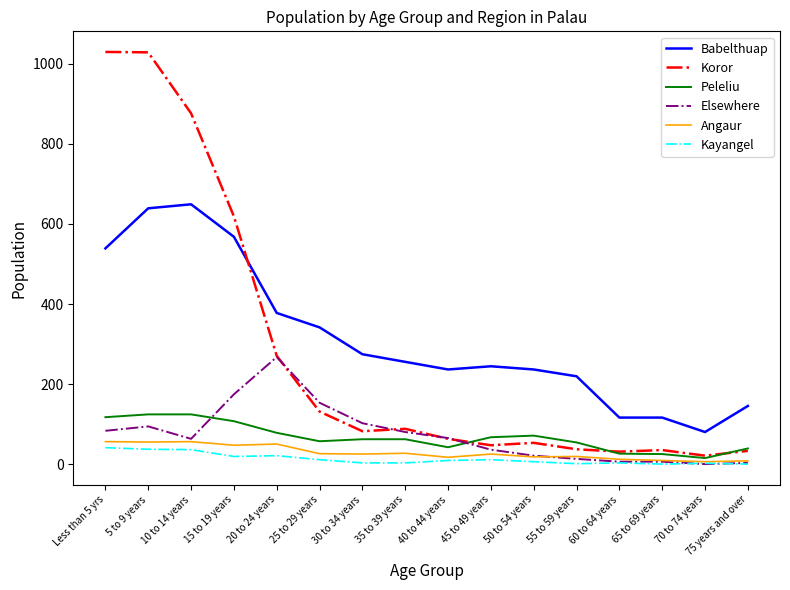

Does the chart have visible grid lines?

No